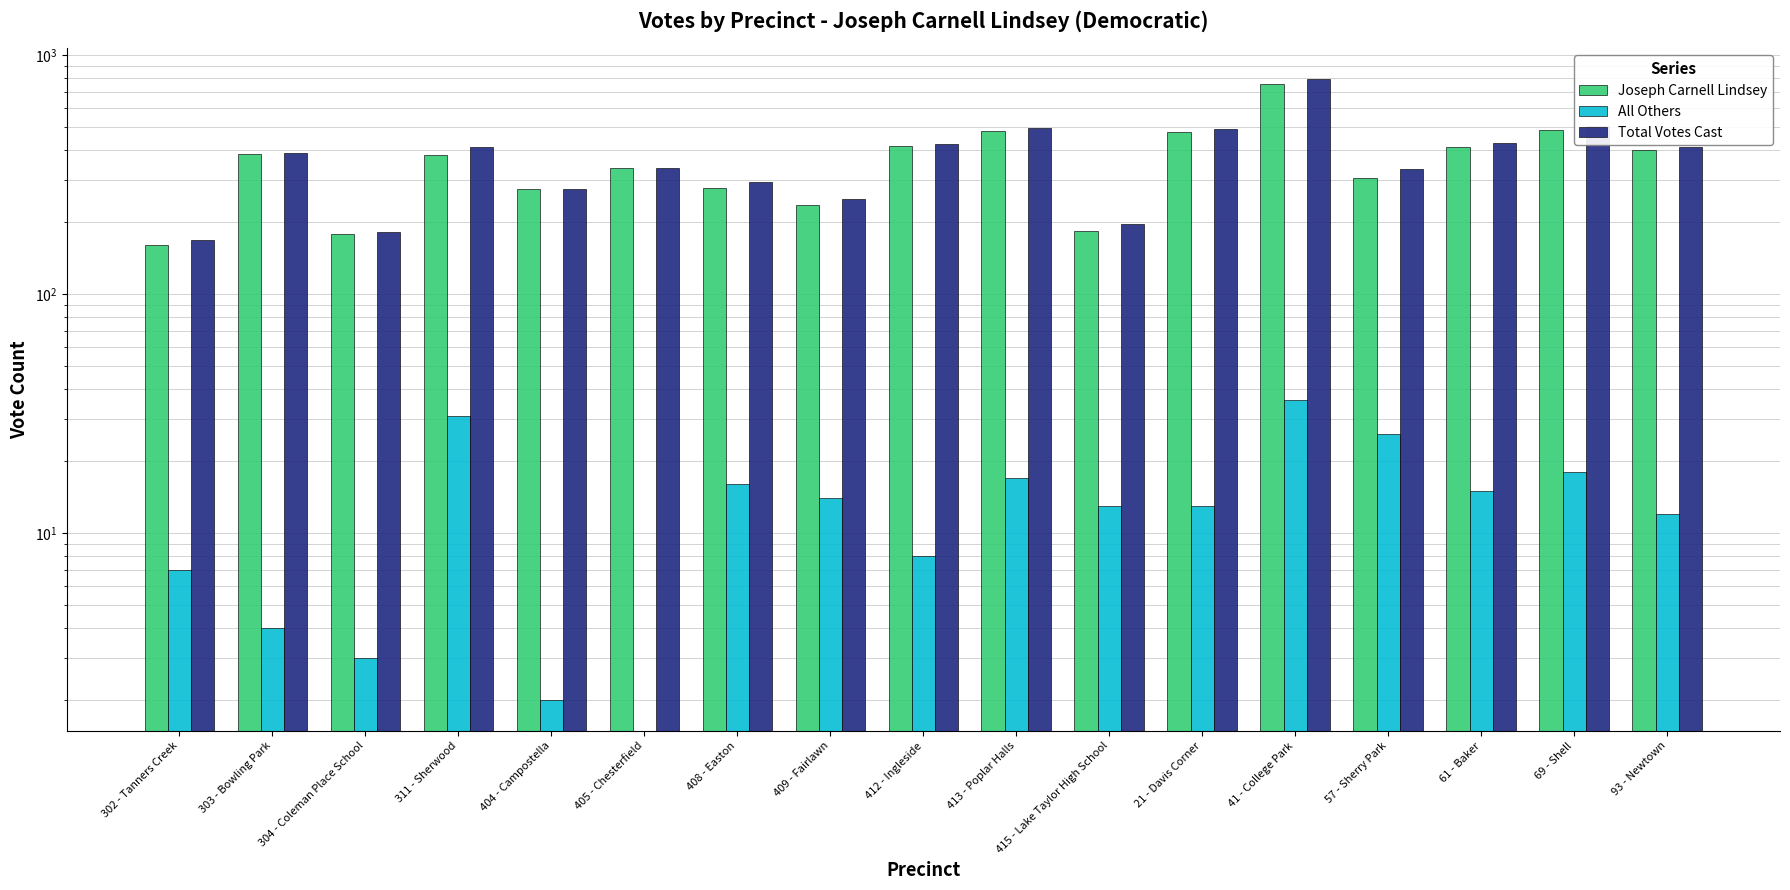

What is the difference between the highest and lowest values at 93 - Newtown?

399